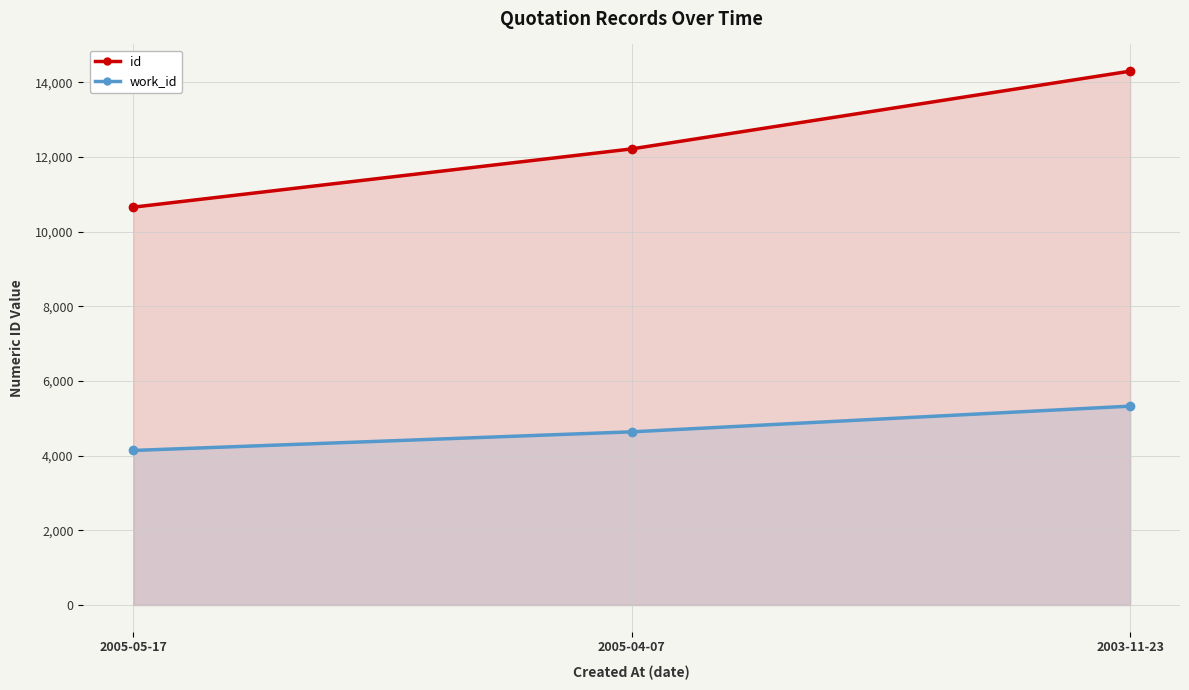

What is the total value across all series at 2005-05-17?

14799